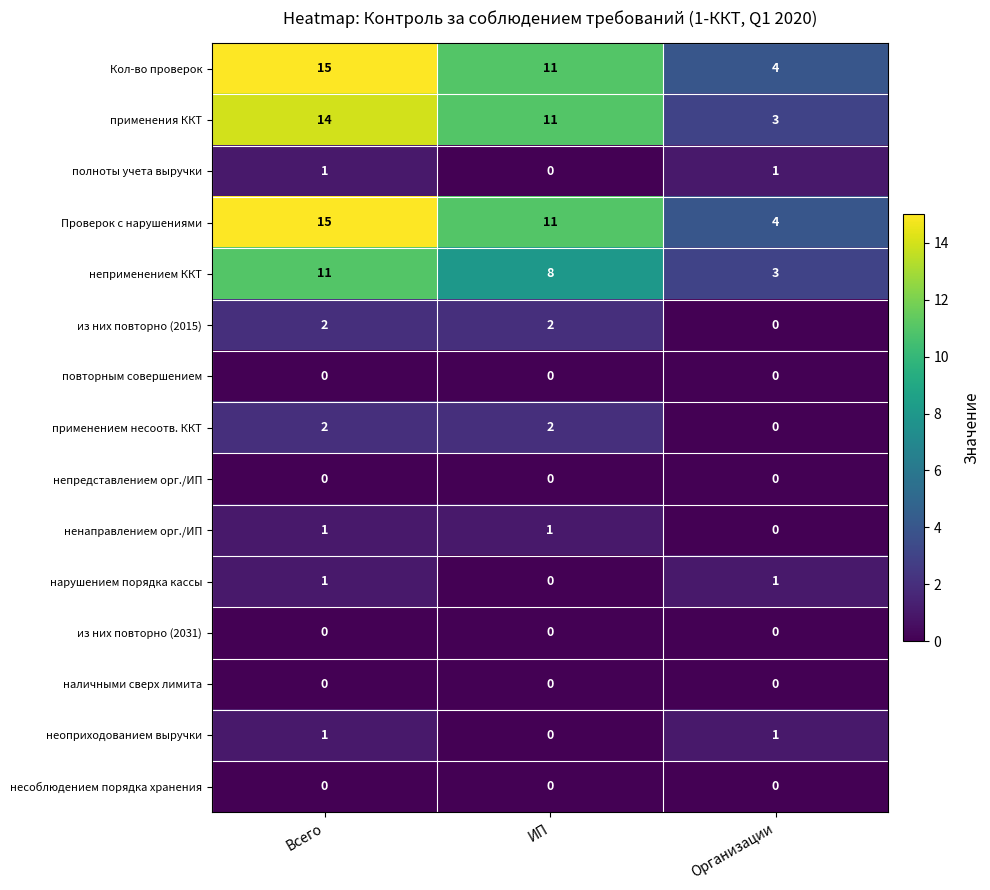

What is the average value of the неприменением ККТ series?

7